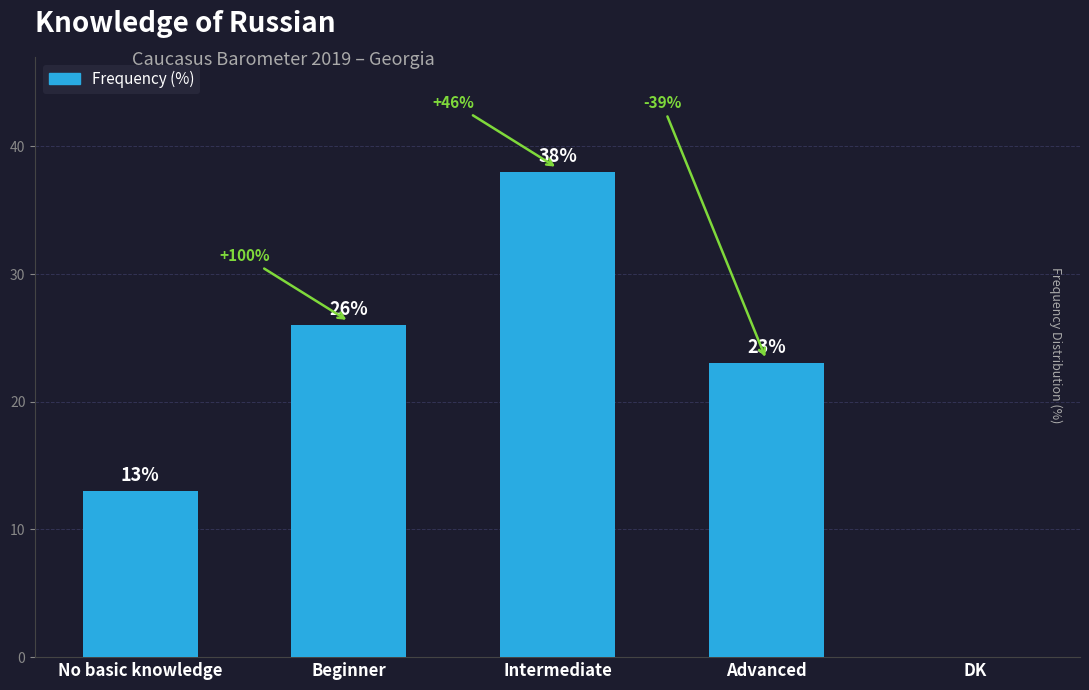

Where is the data nearest to the value 19?

Advanced